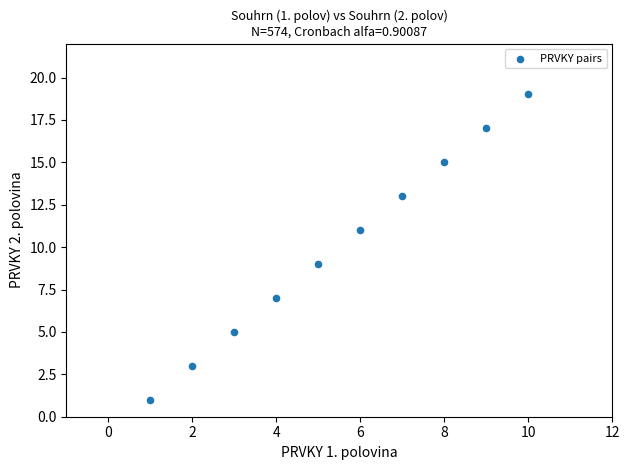

What is the average X value?

6